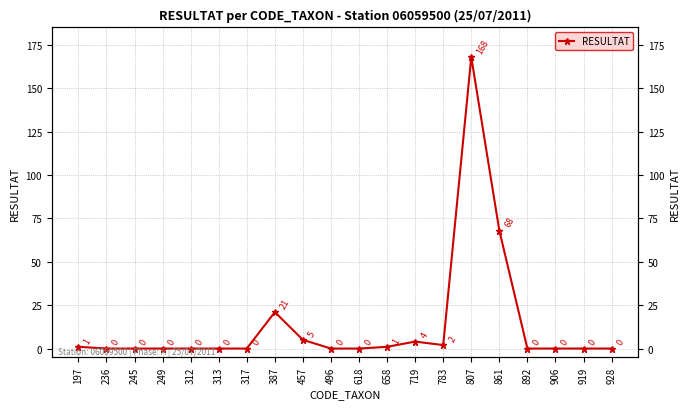

True or false: the data shows 0 at 906.

True